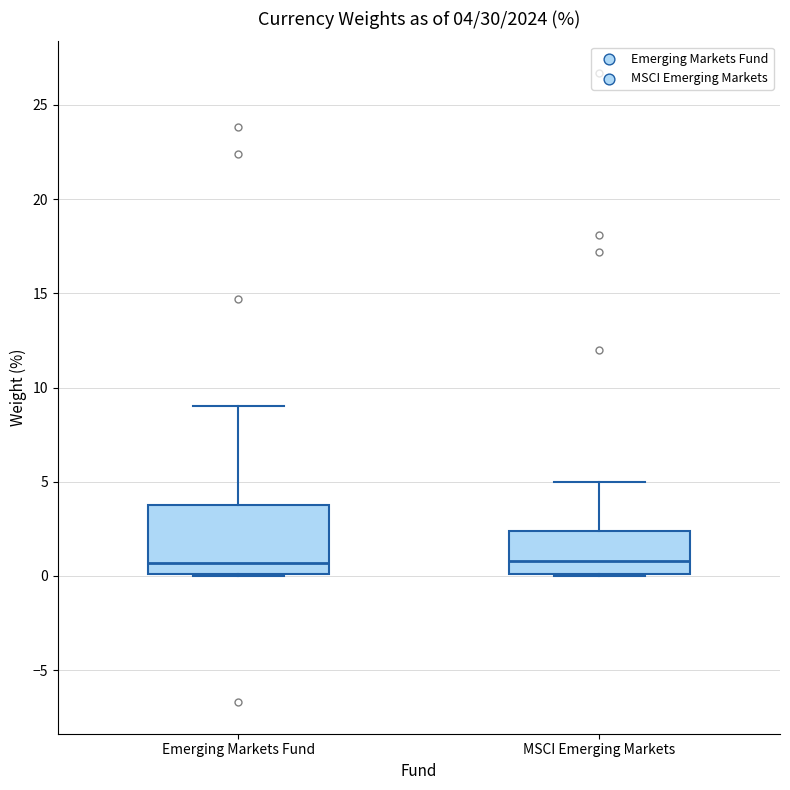

Comparing the boxes themselves (not the whiskers), which one is the tallest?

Emerging Markets Fund